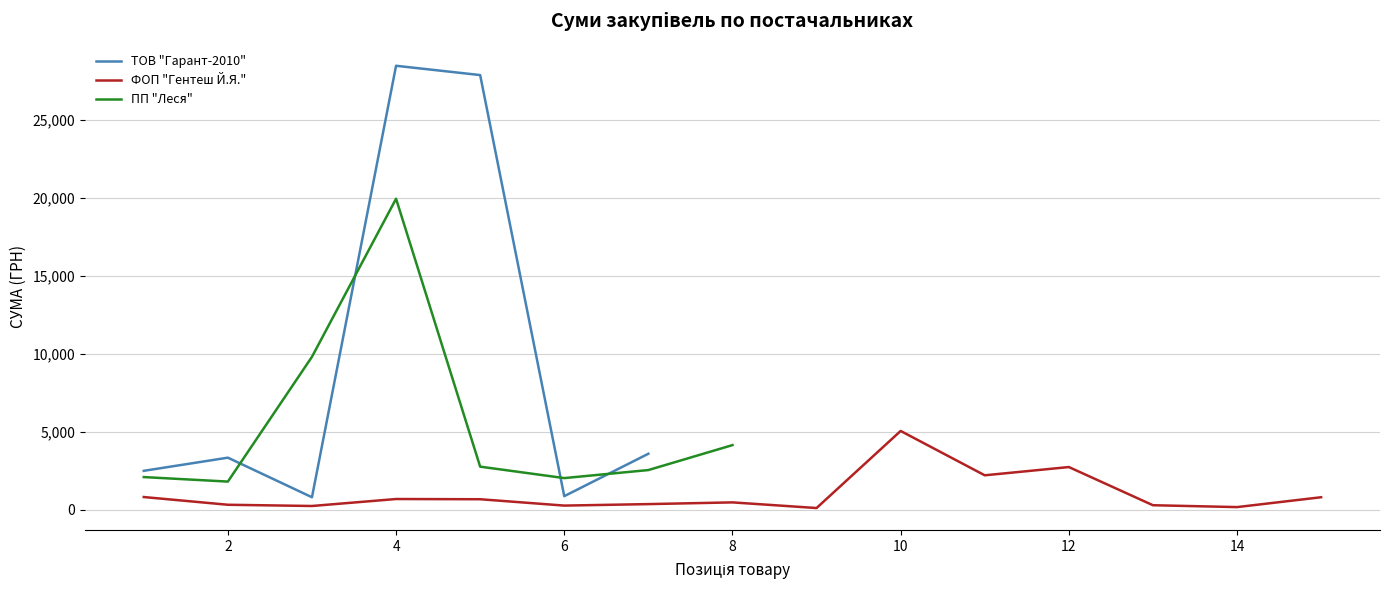

At which category does ТОВ "Гарант-2010" reach its first local peak?

2